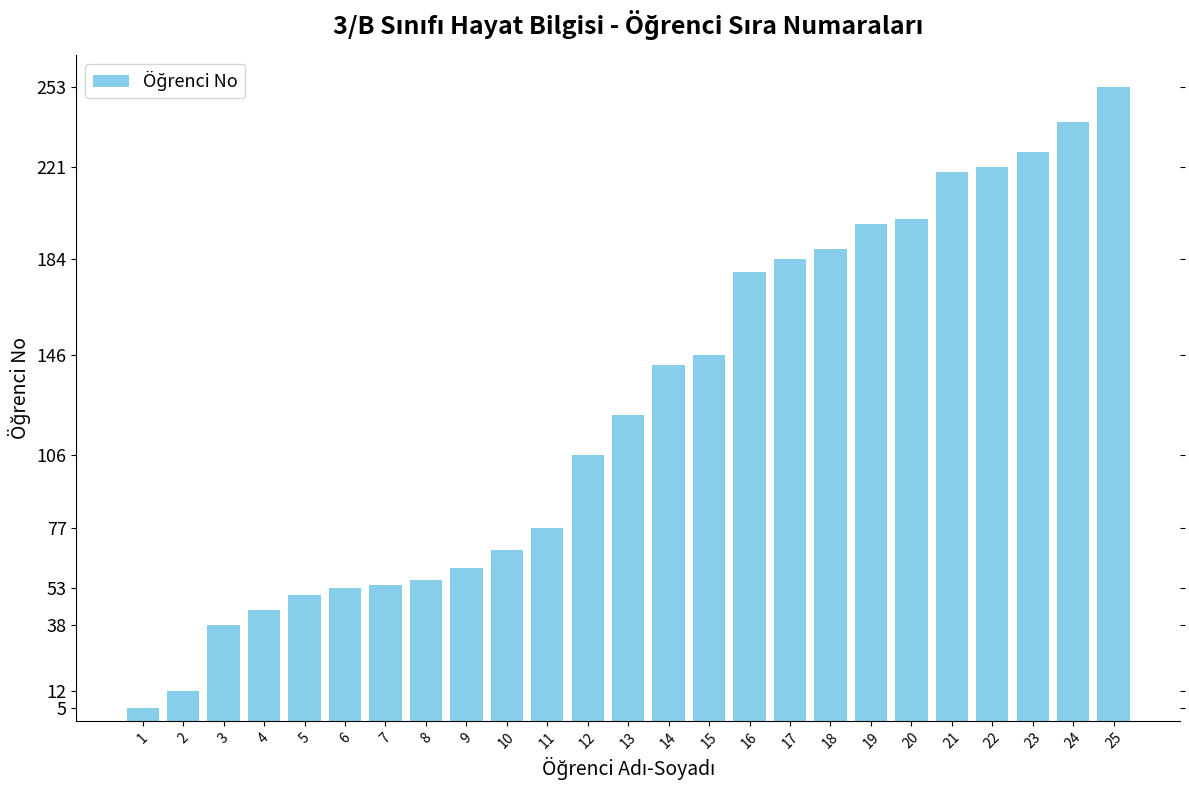

Is it true that the value at 24 is 239?

True